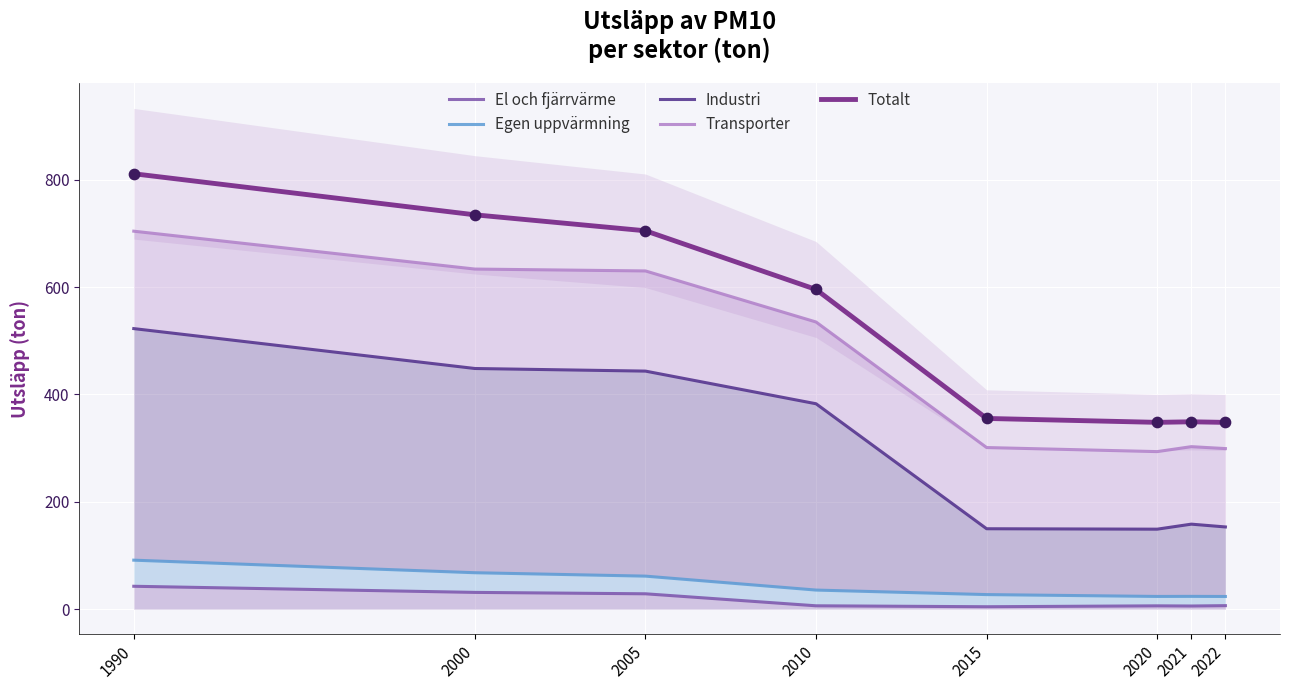

Which series contains the highest Y value?

Totalt